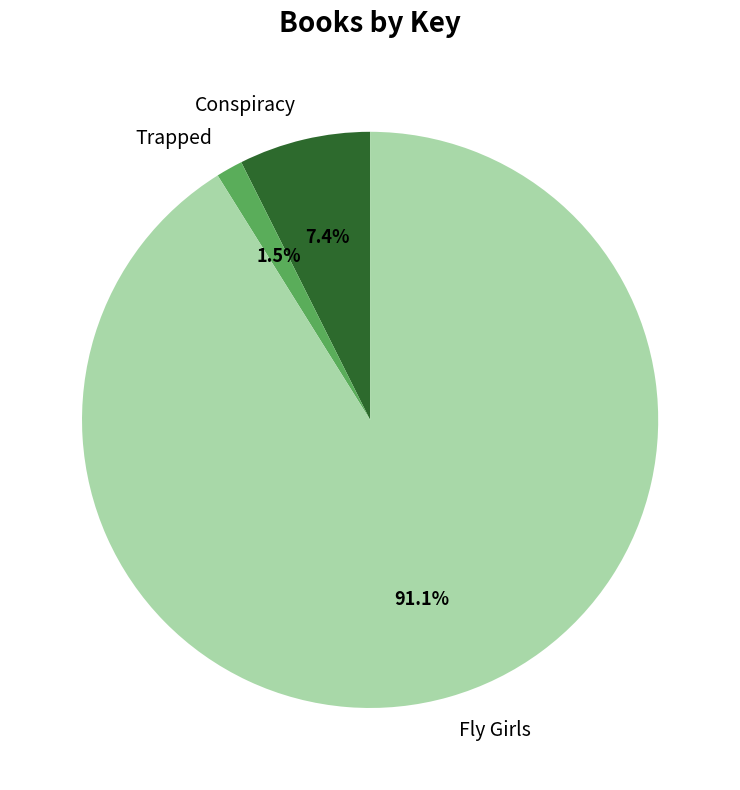

Is the sum of Conspiracy and Trapped greater than half?

No